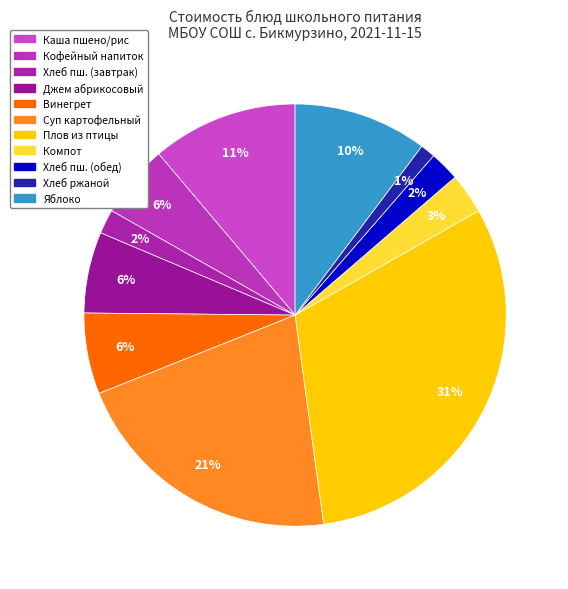

Which slice is the largest?

Плов из птицы